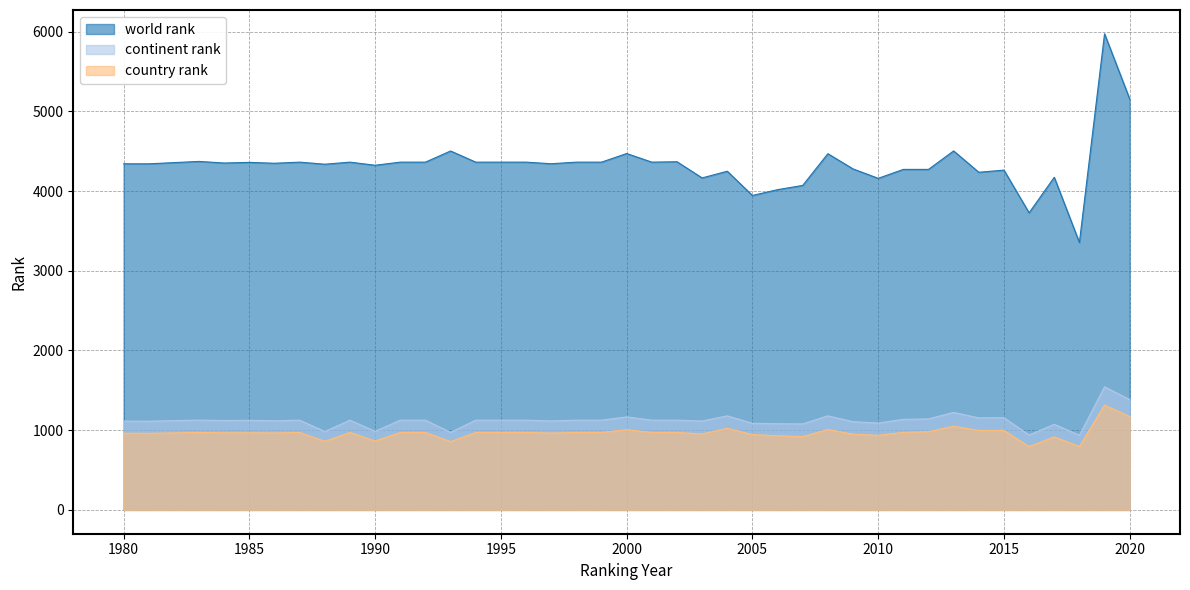

Does the chart display data point markers on the line(s)?

No